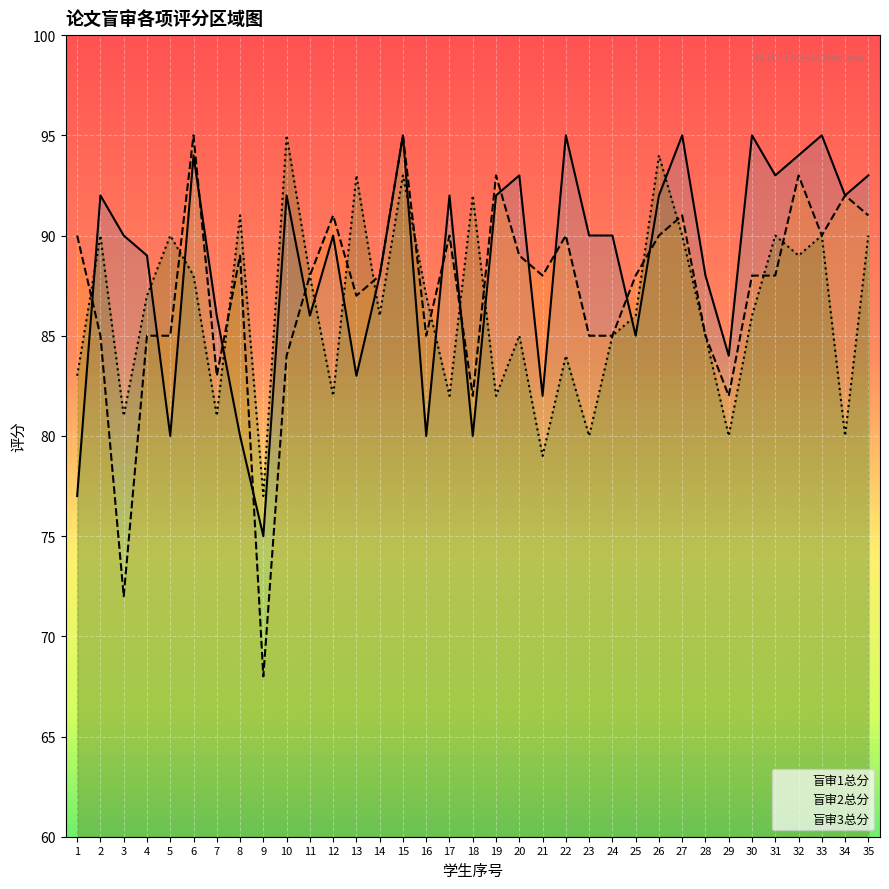

How many lines are shown in the chart?

3